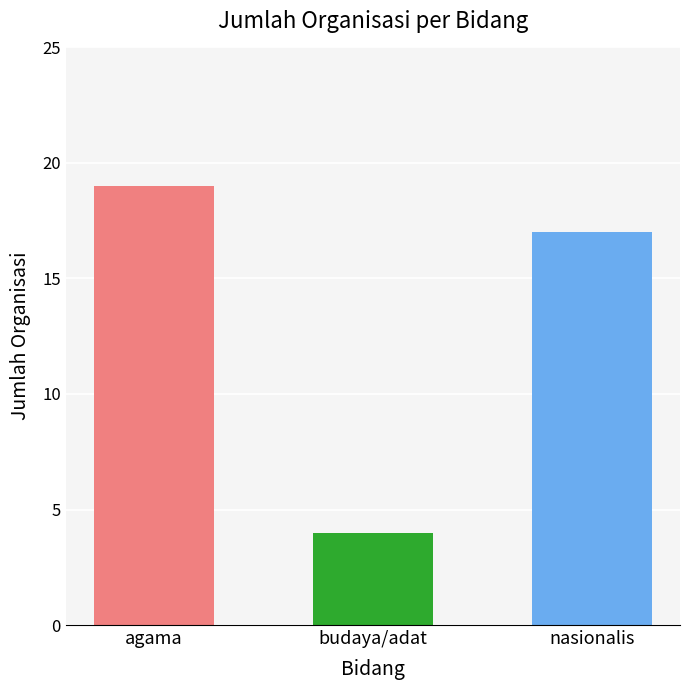

Reading left to right, transcribe all the data shown in this chart.

19	4	17